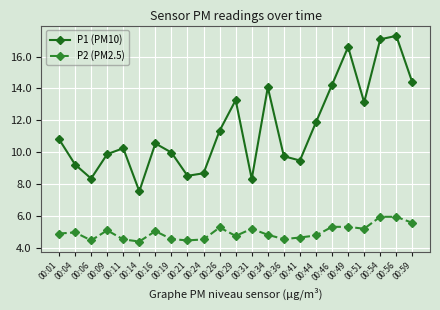

True or false: P1 (PM10) has a value of 2.6 at 00:19.

False